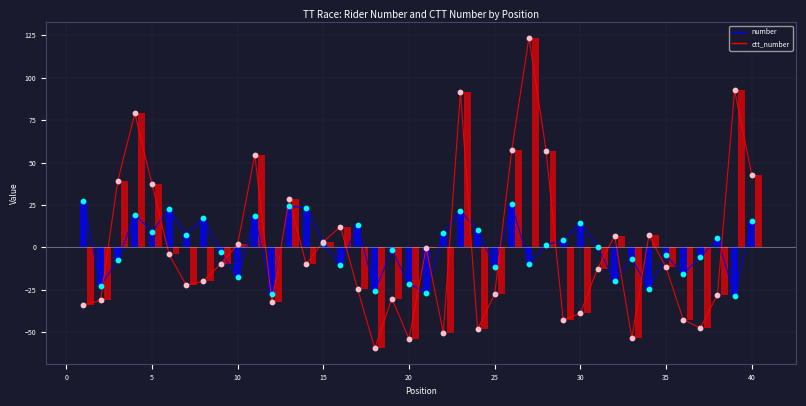

Which series reaches the minimum Y coordinate?

ctt_number